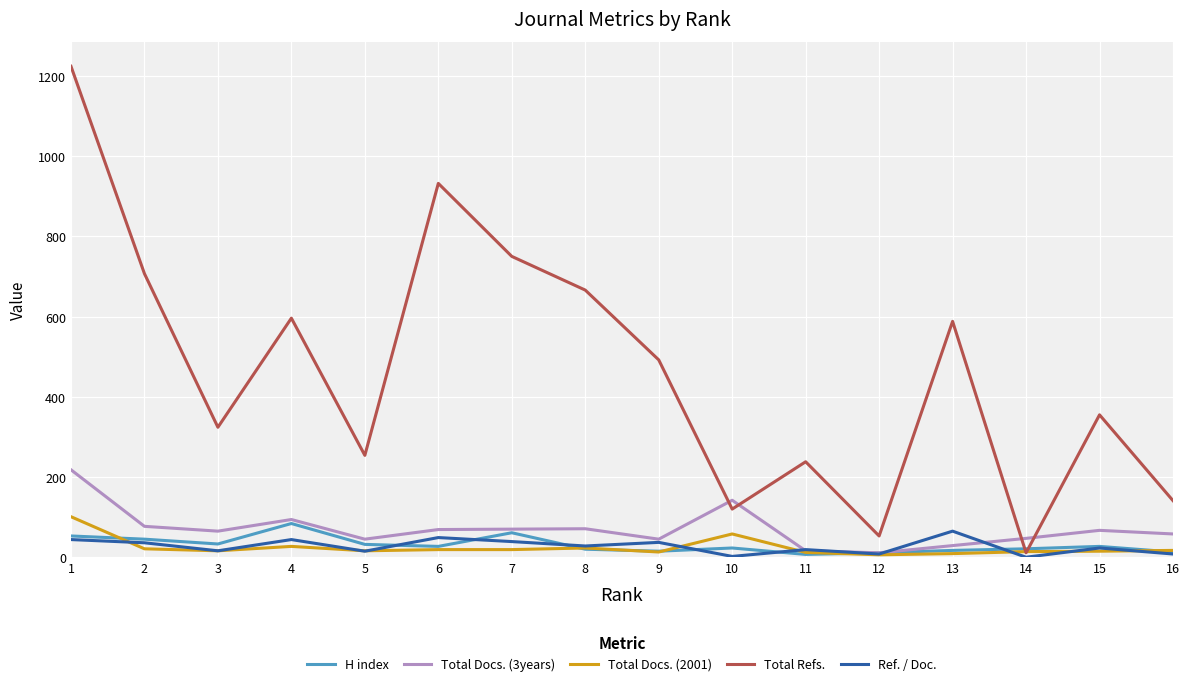

What is the greatest value displayed?

1224